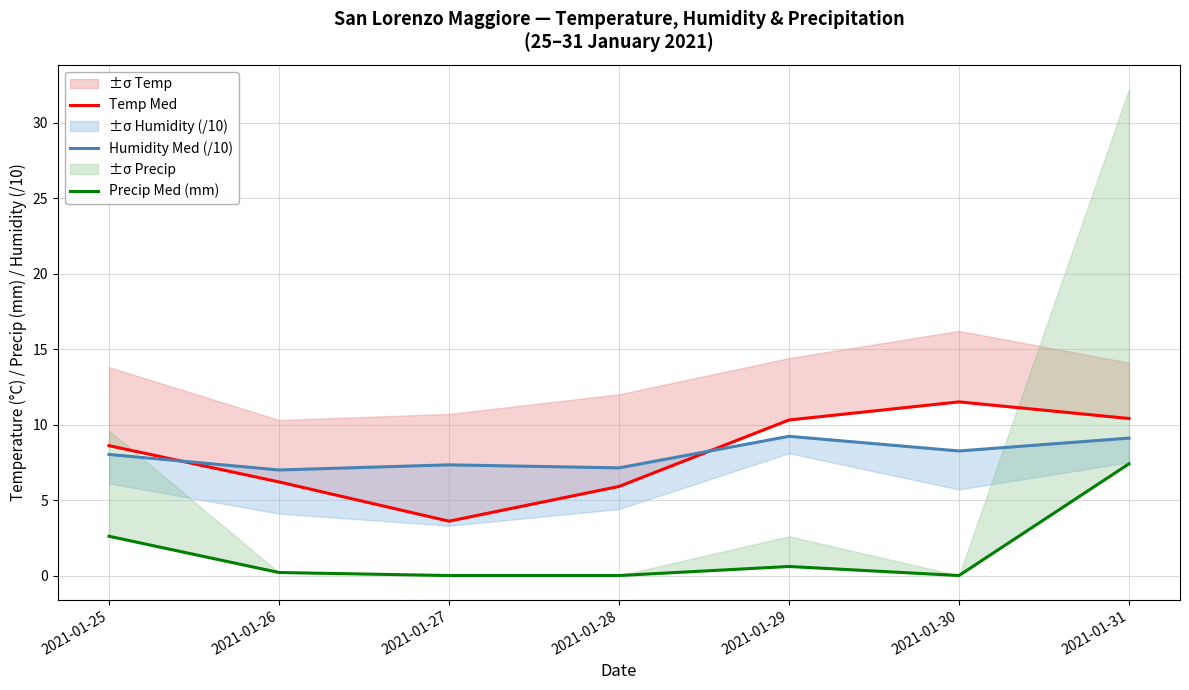

Which series has the largest total across all categories?

Temp Med